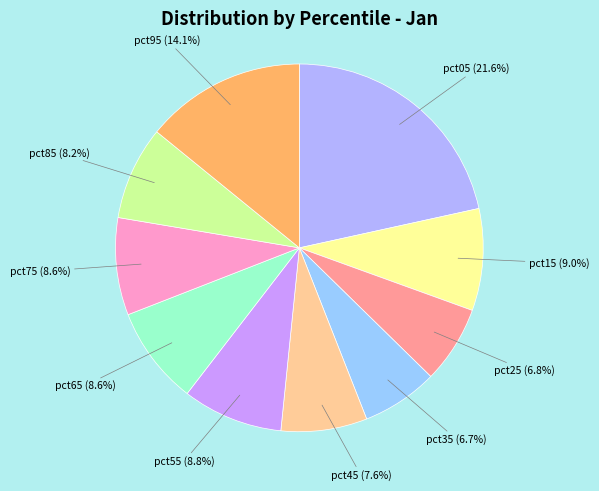

What percentage is the pct35 slice, to the nearest percent?

7%